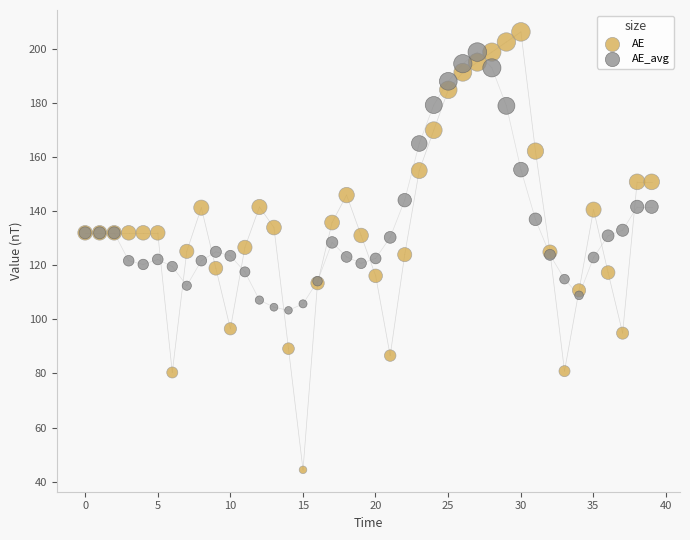

Which series reaches the maximum Y coordinate?

AE